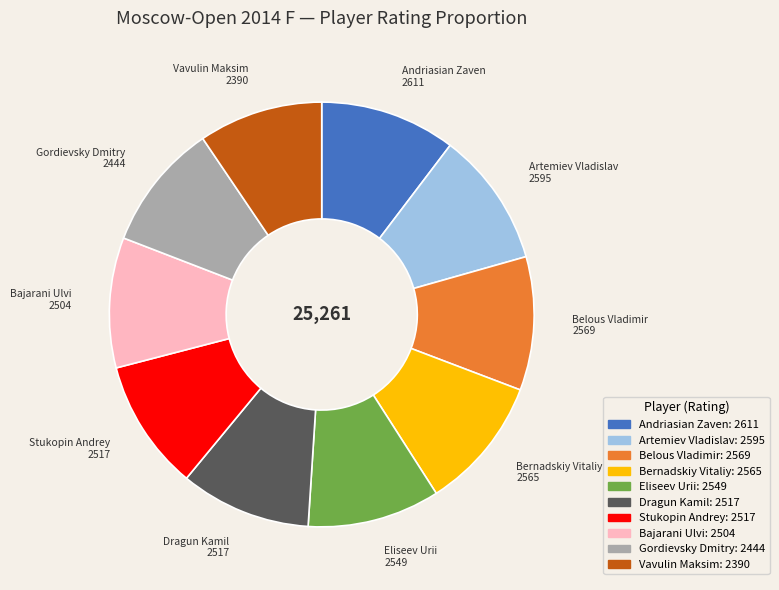

What is the ratio of the value at Gordievsky Dmitry to the value at Bernadskiy Vitaliy?

1.0